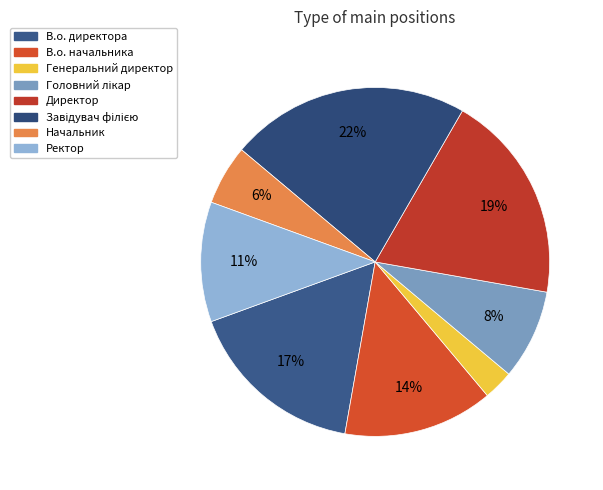

What is the smallest slice in the pie chart?

Генеральний директор